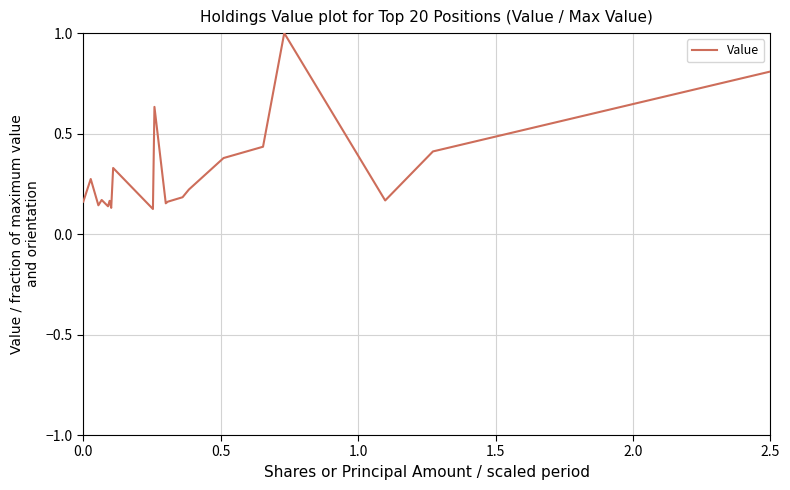

What is the difference between the maximum and minimum values?

0.9